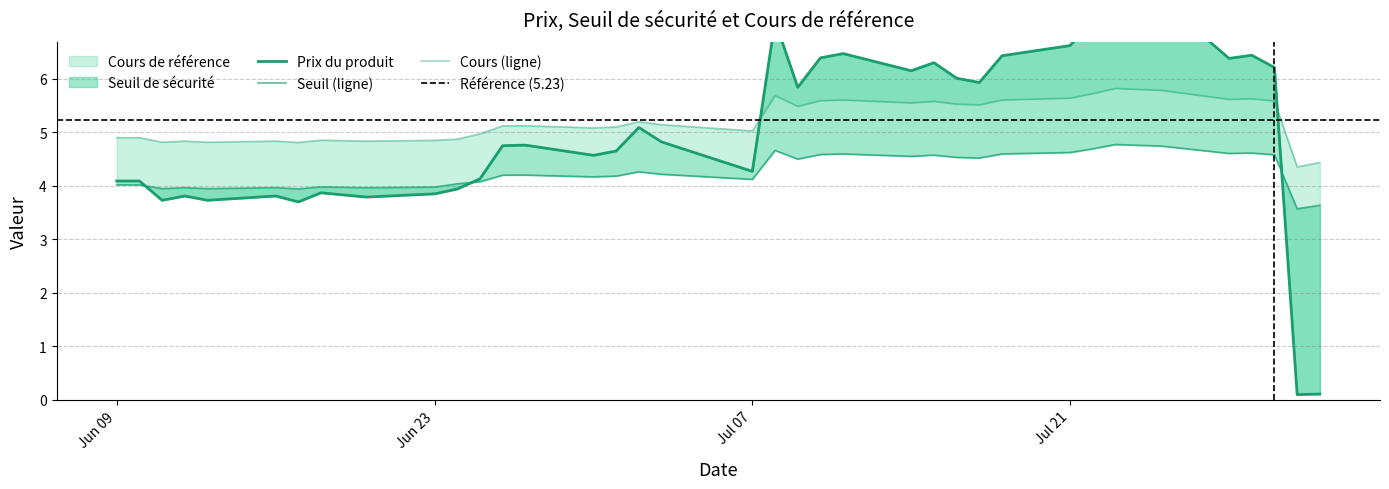

What is the difference between the Seuil de sécurité values at 2025-07-30 and 2025-07-23?

0.2